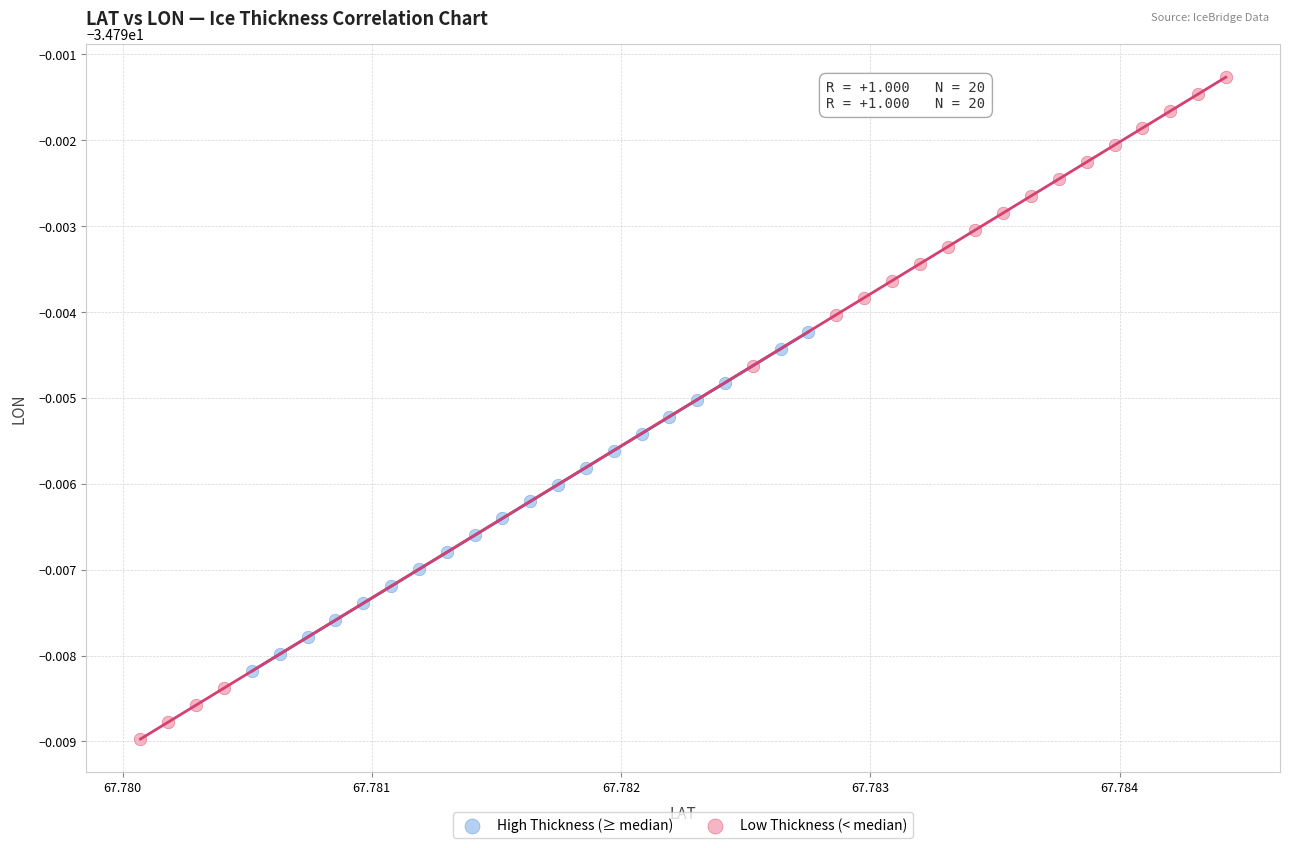

Which series has the largest Y range (max minus min)?

Low Thickness (< median)